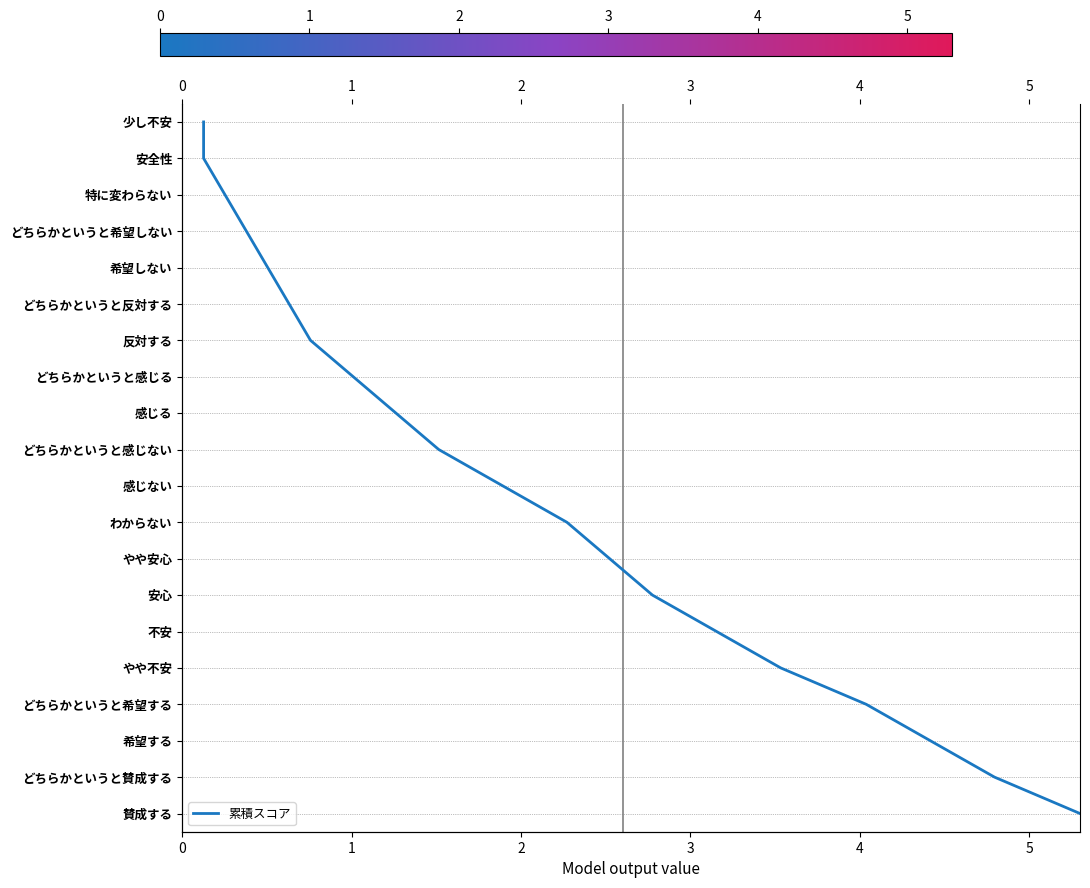

True or false: the data shows 1 at 1.

True